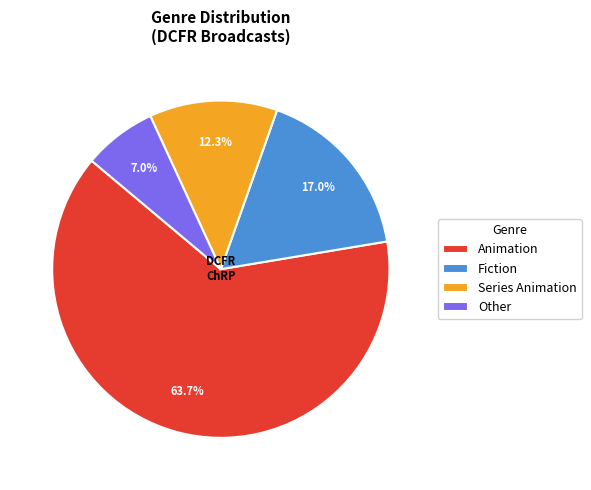

What portion of the pie excludes Fiction?

83.0%